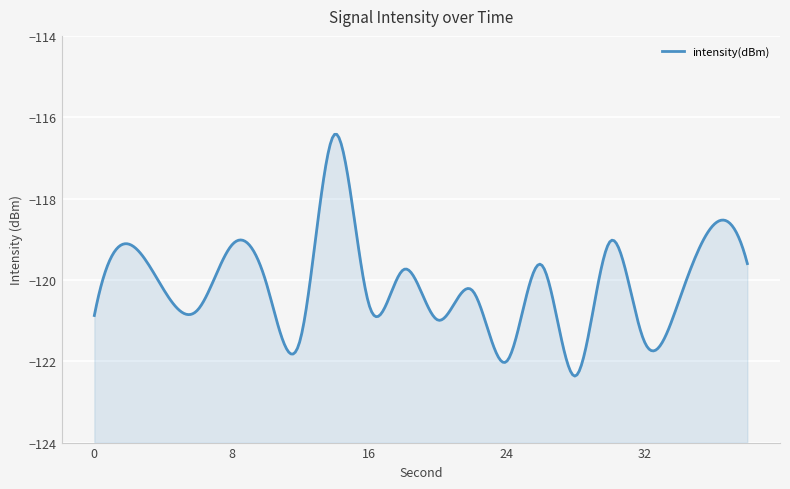

How many lines are shown in the chart?

1